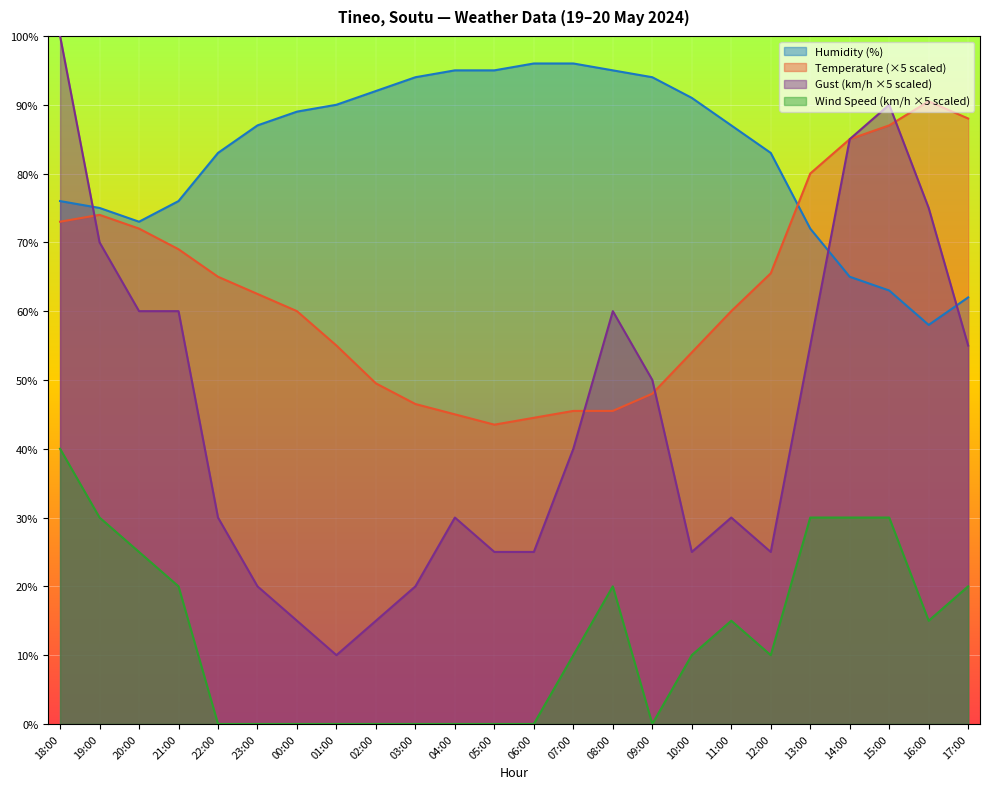

Which series has the largest range (max minus min)?

Gust (km/h ×5 scaled)